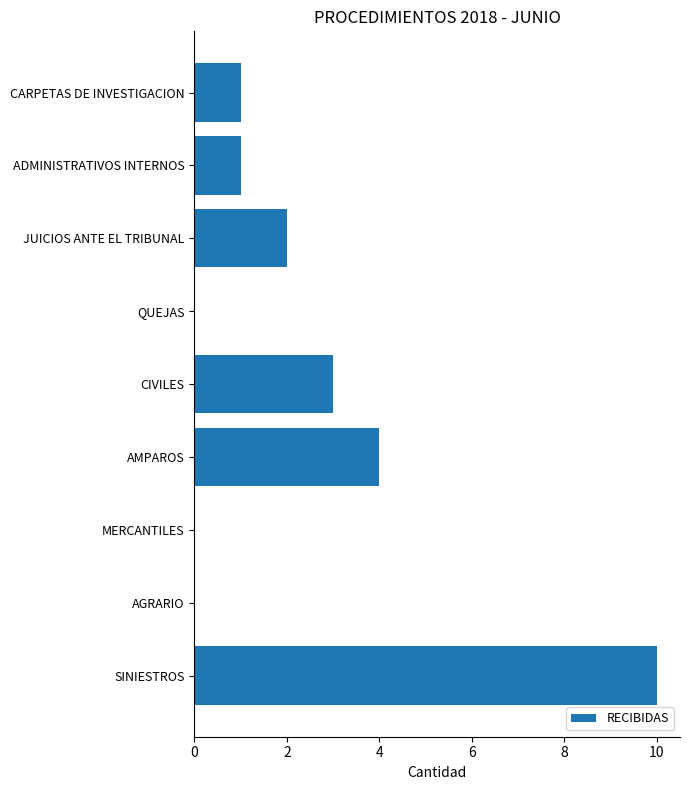

Are the bars horizontal?

Yes